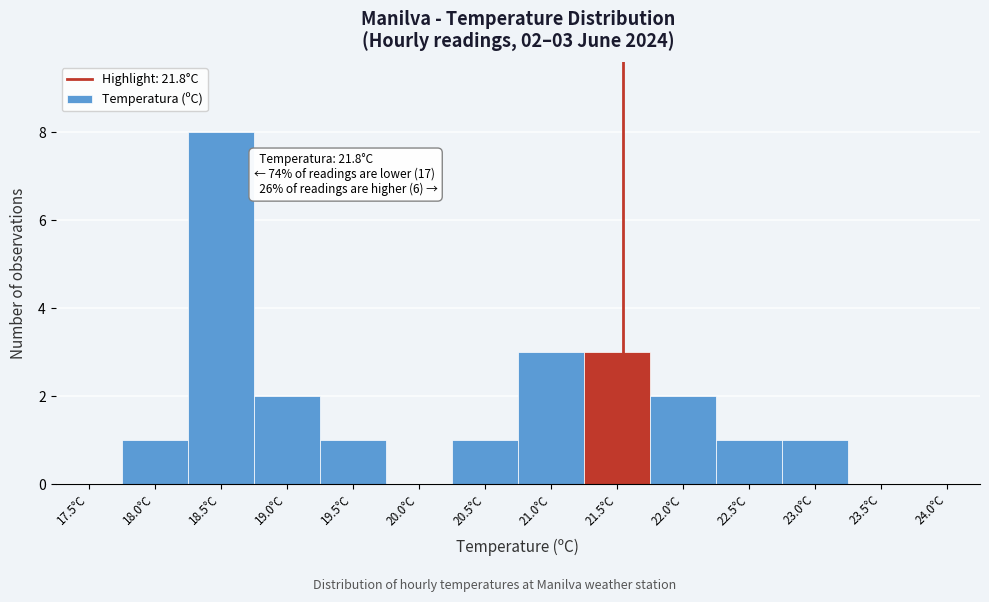

Reading left to right, transcribe all the data shown in this chart.

17.5°C=0	18.0°C=1	18.5°C=8	19.0°C=2	19.5°C=1	20.0°C=0	20.5°C=1	21.0°C=3	21.5°C=3	22.0°C=2	22.5°C=1	23.0°C=1	23.5°C=0	24.0°C=0